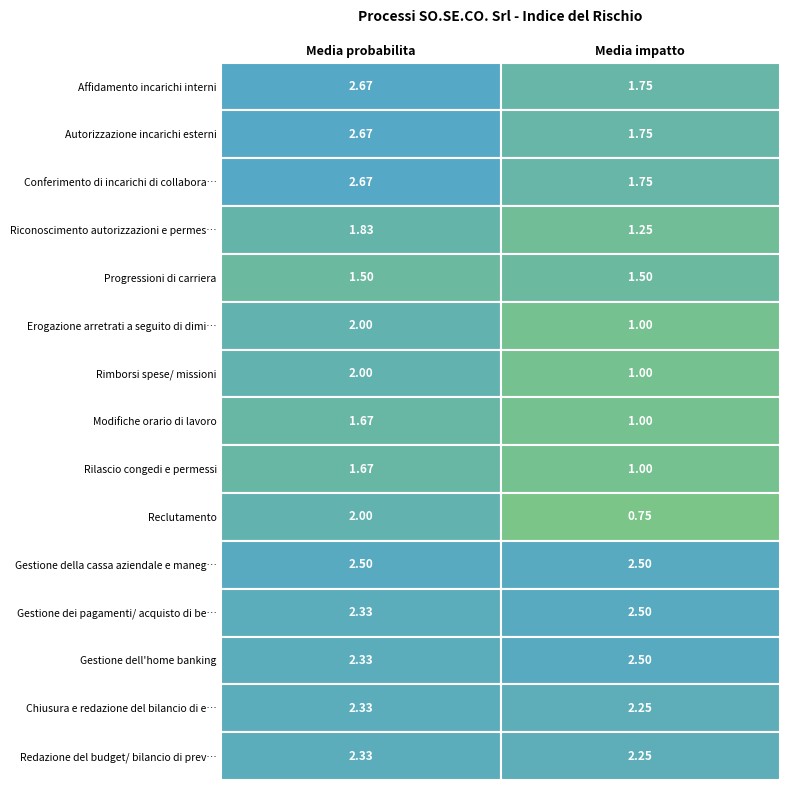

Is the value of Erogazione arretrati a seguito di dimis at 0 greater than the value of Gestione dell'home banking at 1?

No